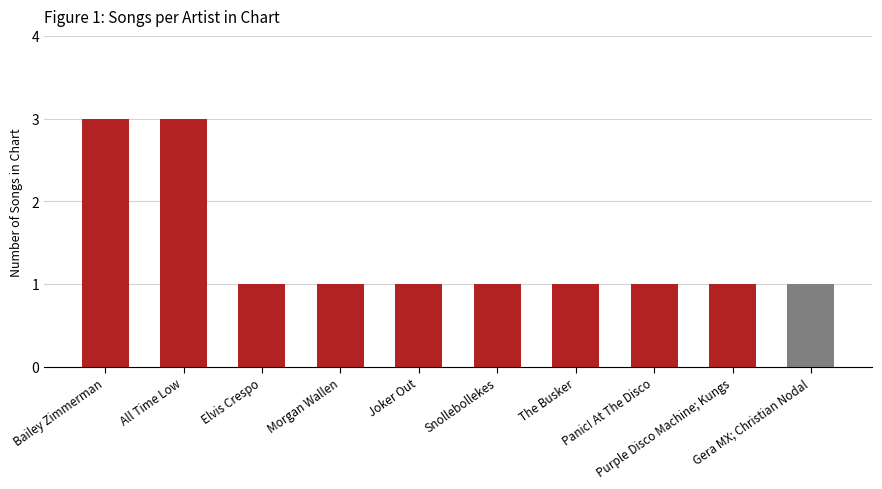

Reading left to right, transcribe all the data shown in this chart.

Bailey Zimmerman=3	All Time Low=3	Elvis Crespo=1	Morgan Wallen=1	Joker Out=1	Snollebollekes=1	The Busker=1	Panic! At The Disco=1	Purple Disco Machine; Kungs=1	Gera MX; Christian Nodal=1